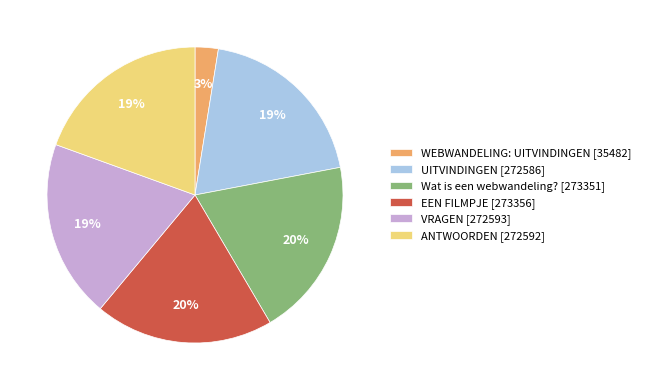

Does any single category account for the majority?

No